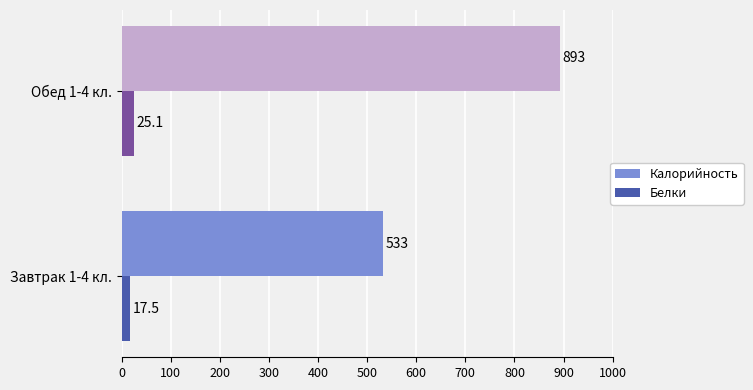

List the series in order of their overall mean, lowest first.

Белки, Калорийность